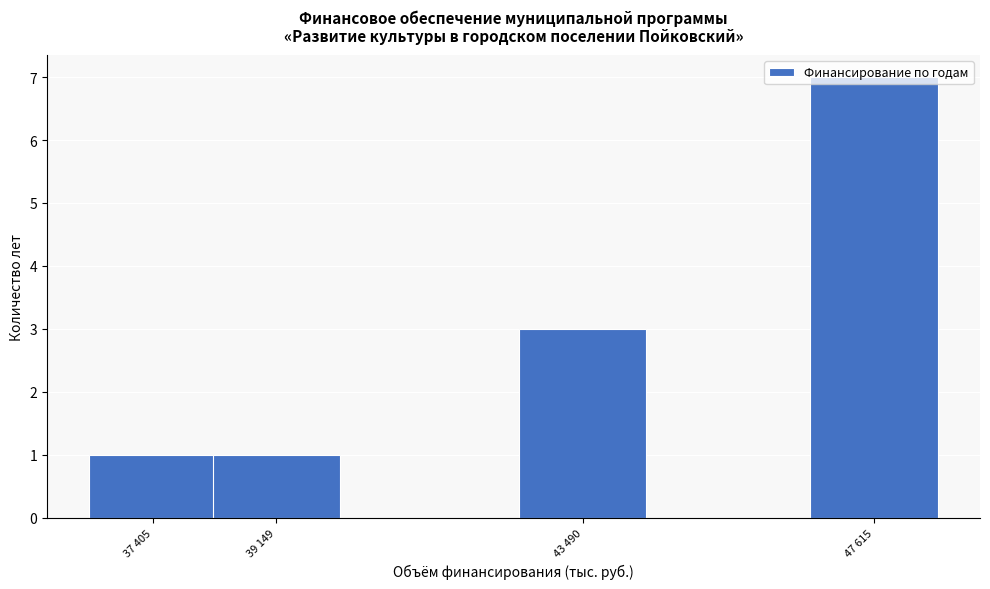

At which category does the chart reach its peak across all series?

47 615